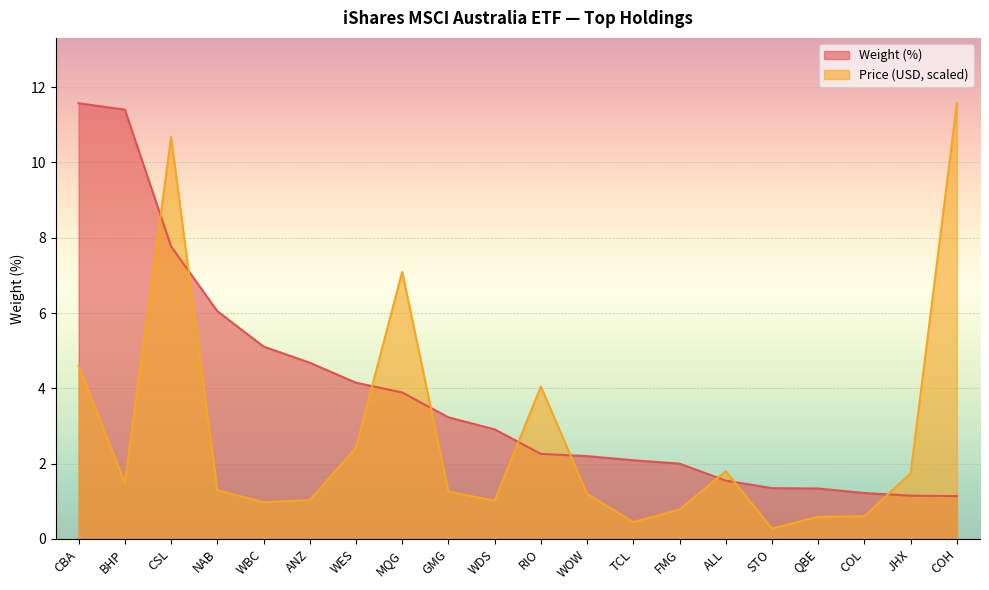

How many lines are shown in the chart?

2